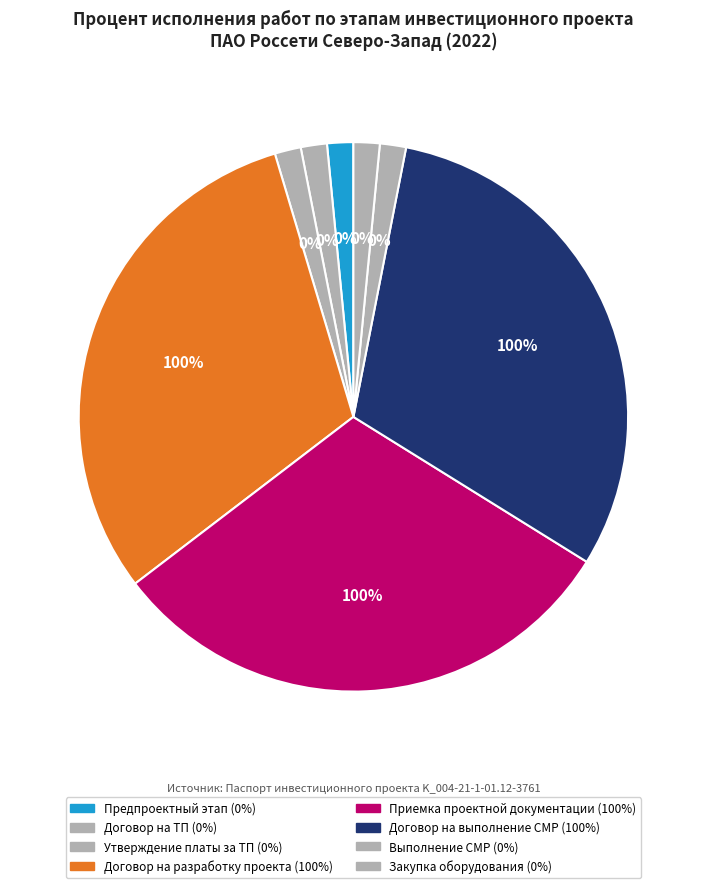

To the nearest percent, what is the combined percentage of Заключение договора на разработку проектной документации and Выполнение строительно-монтажных работ?

33%